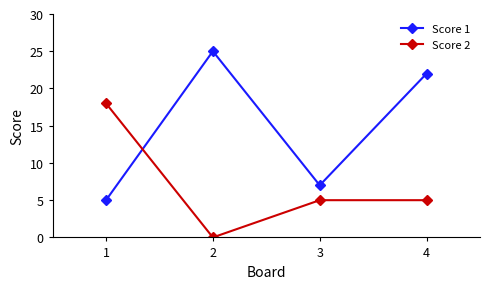

How many data points in Score 1 are less than 22?

2